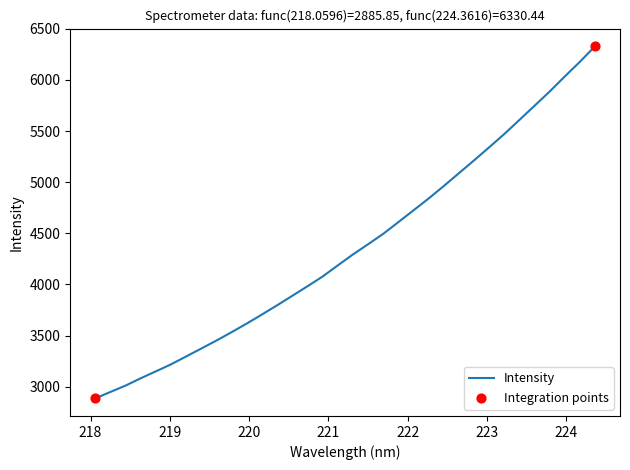

What is the maximum value shown in the chart?

6330.4